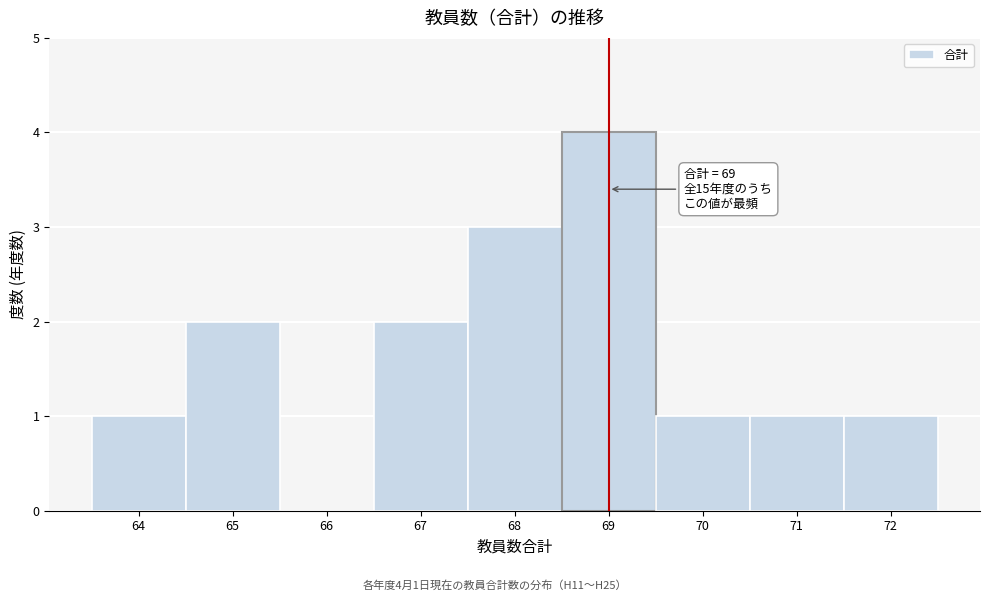

Which range on the x-axis has the tallest bar?

68.5 to 69.5